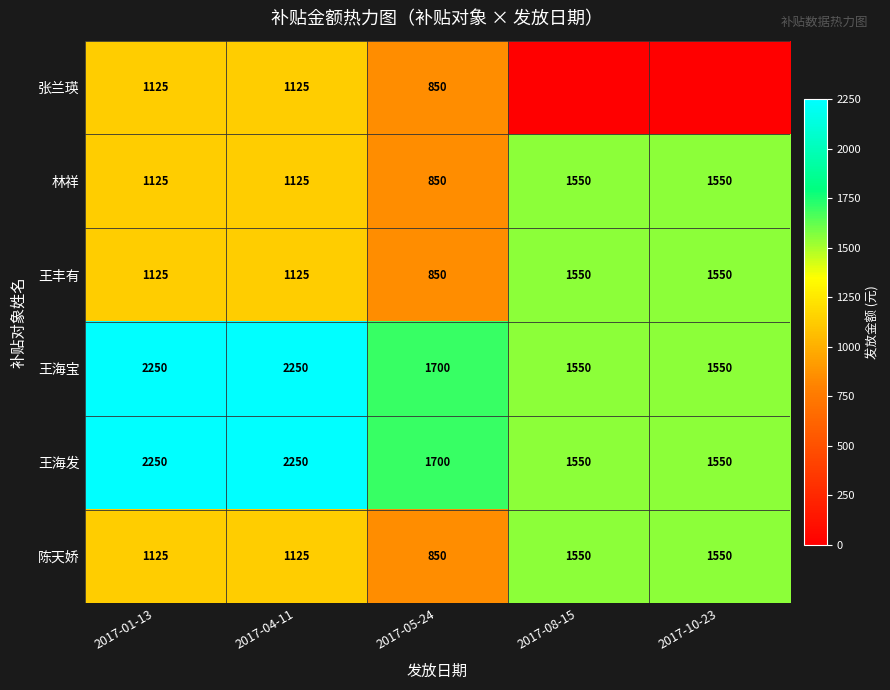

What is the difference between the highest and lowest values at 2017-05-24?

850